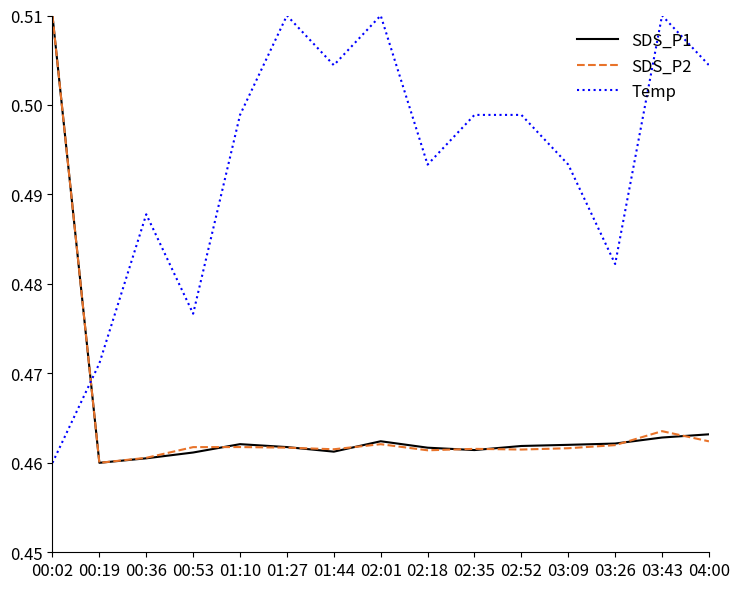

Is it true that SDS_P2 equals 0.1 at 03:26?

False